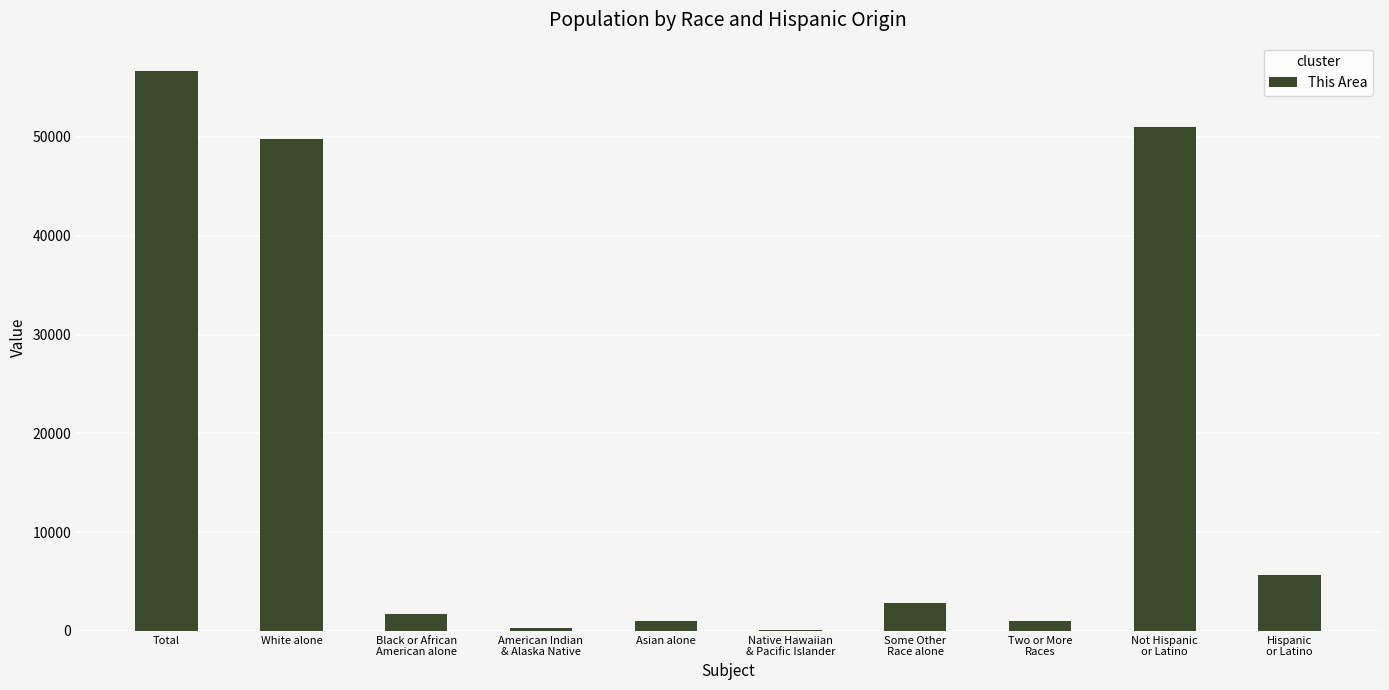

What is the sum of the values at Some Other
Race alone and American Indian
& Alaska Native?

3090